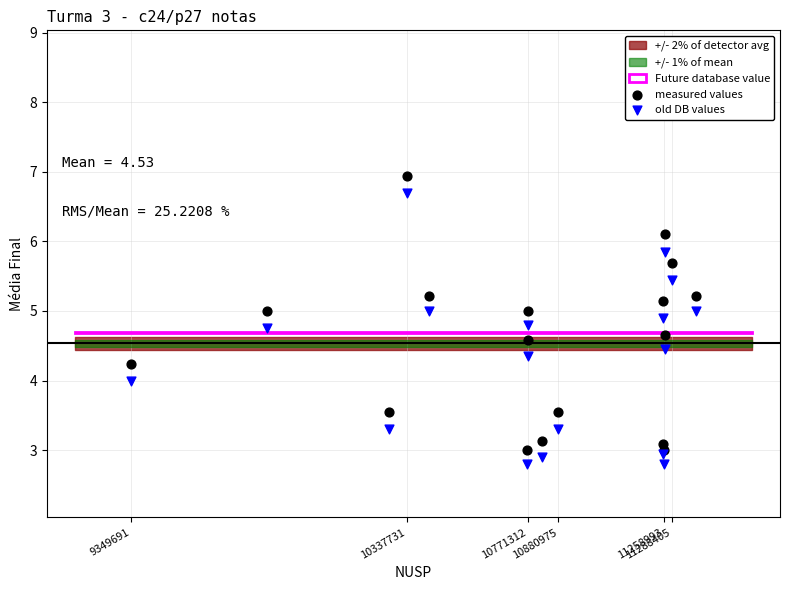

What is the X range (max minus min) for the scatter plot?

2025670.0